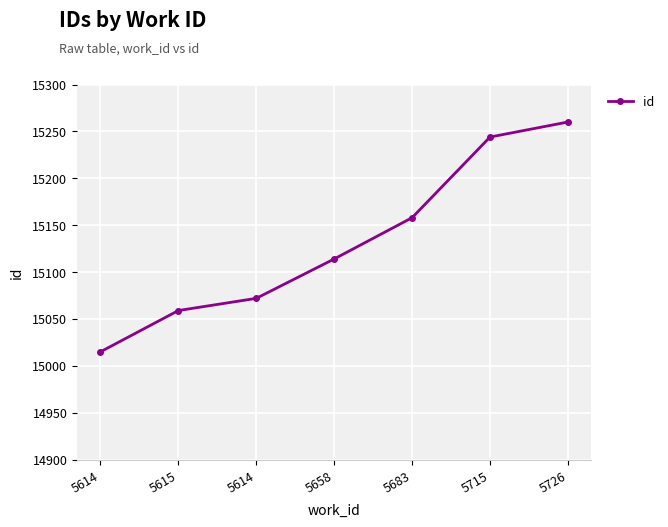

How many categories are shown in the chart?

7